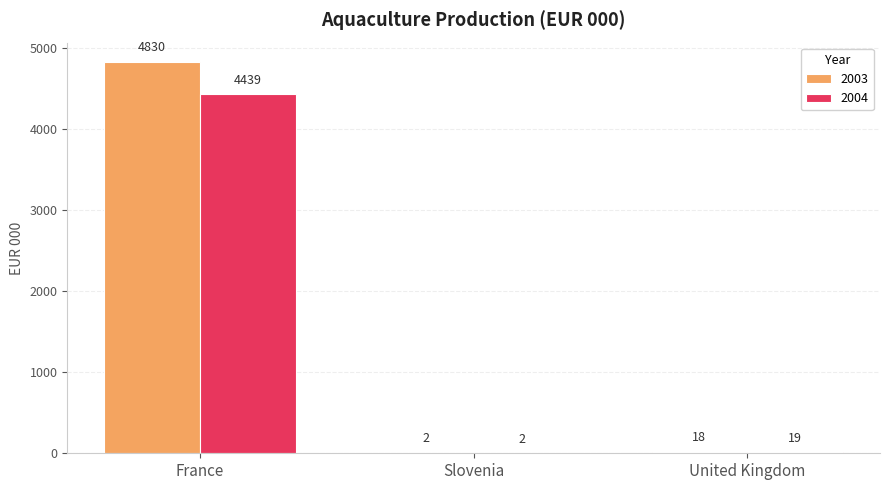

What is the total value across all series at United Kingdom?

37